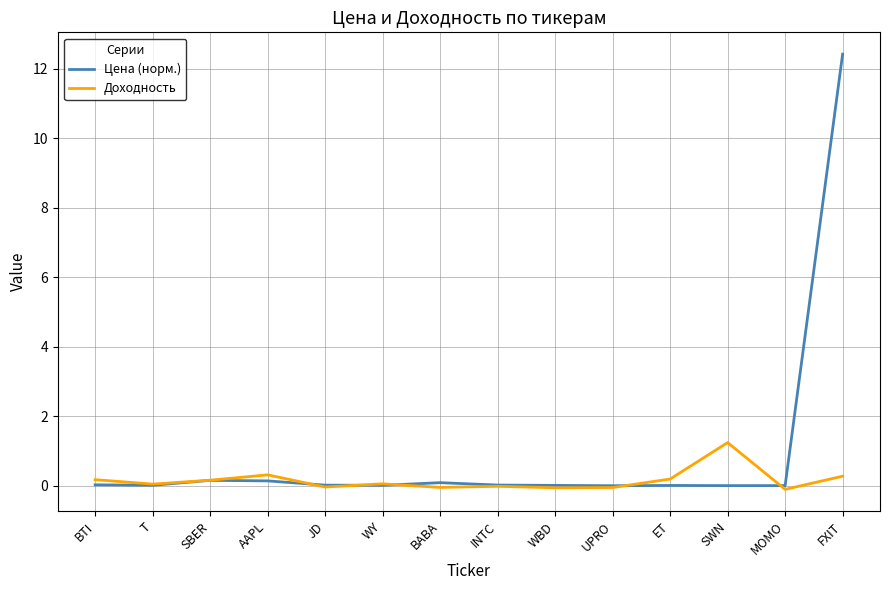

List the series in order of their peak value, highest first.

Цена (норм.), Доходность